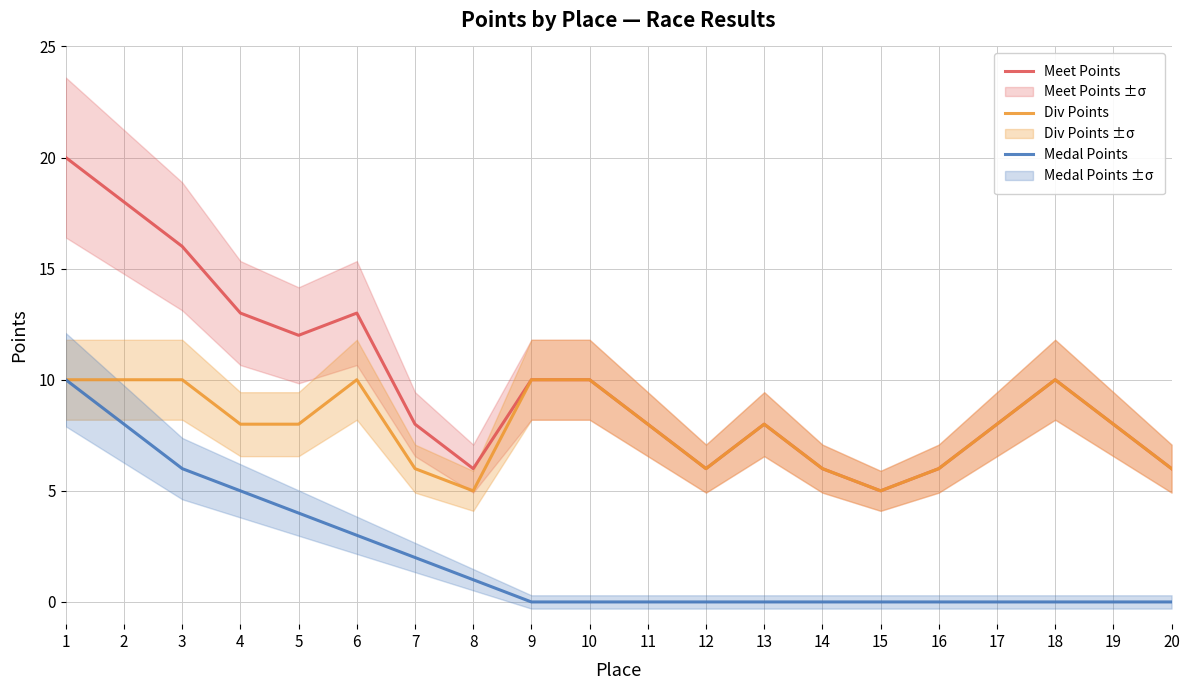

List the series in order of their peak value, lowest first.

Div Points, Medal Points, Meet Points